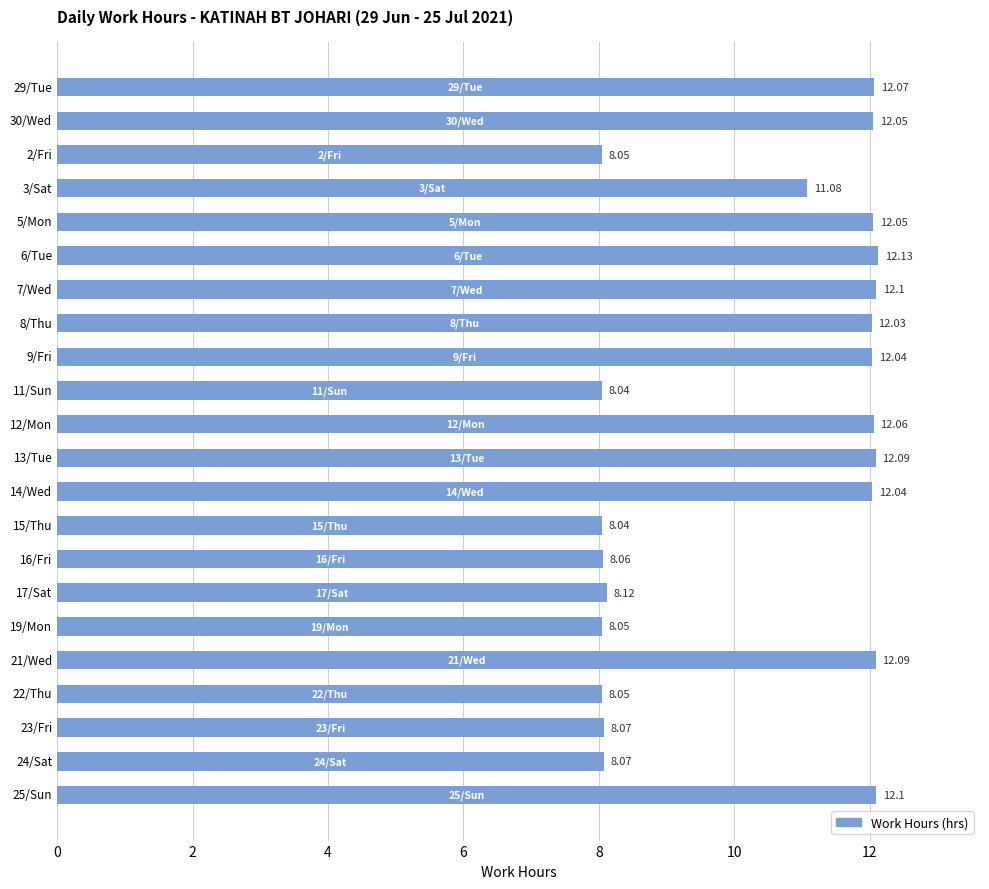

Where is the data nearest to the value 10?

3/Sat